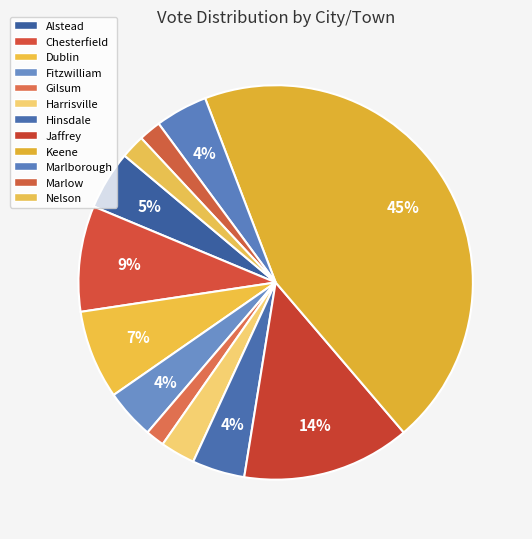

Which slice is the largest?

Keene